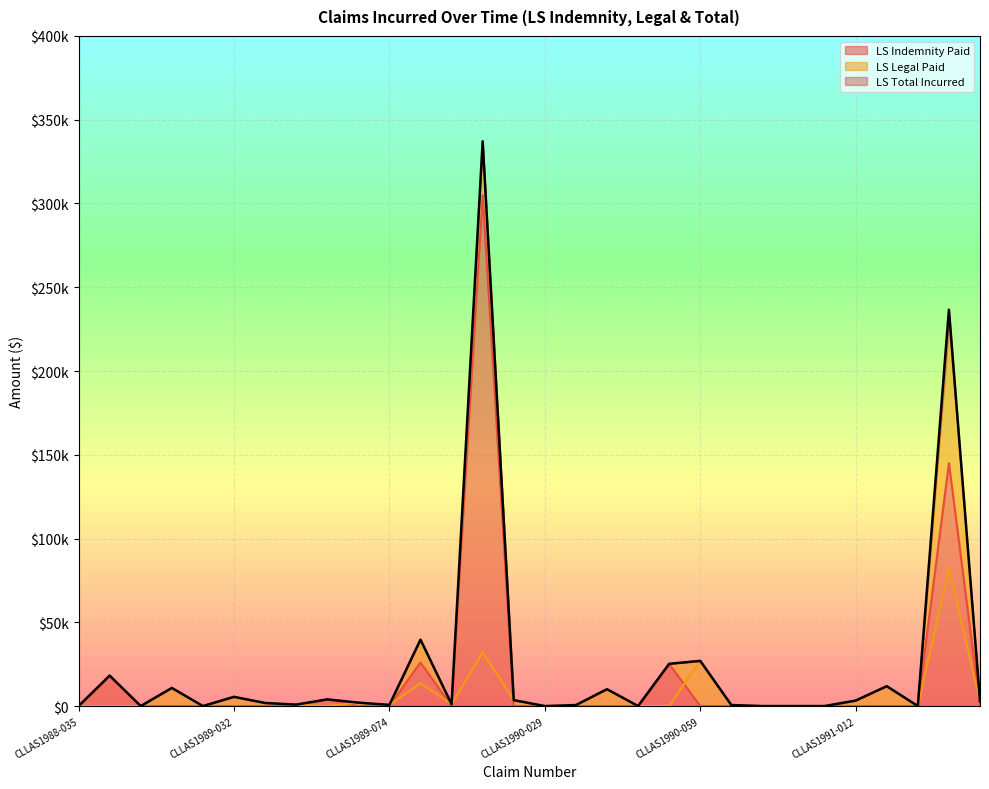

Rank the series by their maximum value, from highest to lowest.

LS Total Incurred, LS Indemnity Paid, LS Legal Paid